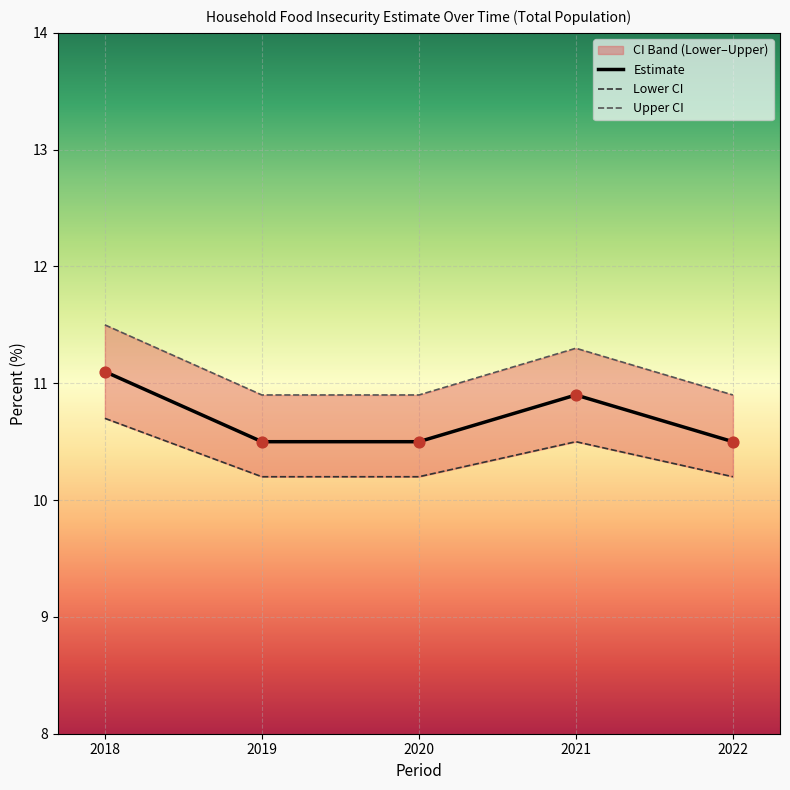

Which series reaches the minimum Y coordinate?

Lower CI